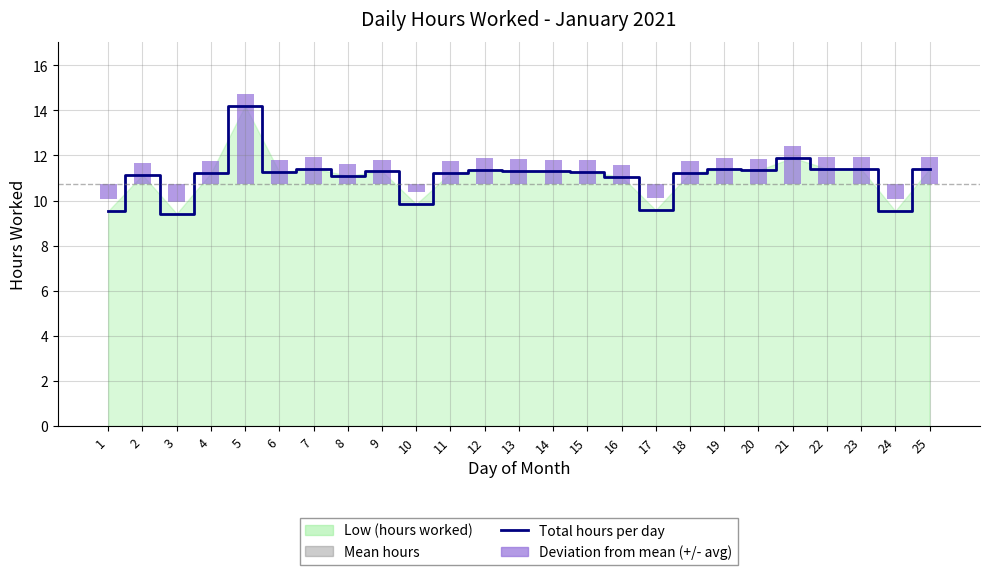

Reading left to right, list all the values displayed in this chart.

Total hours per day: 1=9.5	2=11.1	3=9.4	4=11.2	5=14.2	6=11.3	7=11.4	8=11.1	9=11.3	10=9.8	11=11.2	12=11.3	13=11.3	14=11.3	15=11.3	16=11.1	17=9.6	18=11.2	19=11.4	20=11.3	21=11.9	22=11.4	23=11.4	24=9.5	25=11.4
Deviation from mean: 1=-0.7	2=0.9	3=-0.8	4=1.0	5=4.0	6=1.0	7=1.2	8=0.9	9=1.1	10=-0.4	11=1.0	12=1.1	13=1.1	14=1.1	15=1.1	16=0.8	17=-0.6	18=1.0	19=1.2	20=1.1	21=1.7	22=1.2	23=1.2	24=-0.7	25=1.2